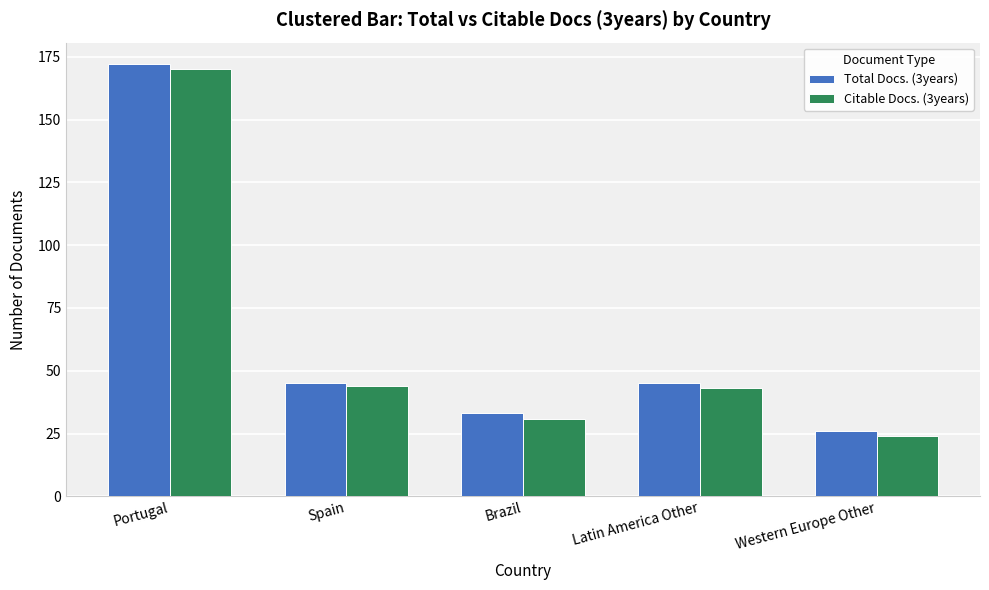

How many data points in Total Docs. (3years) are less than 45?

2